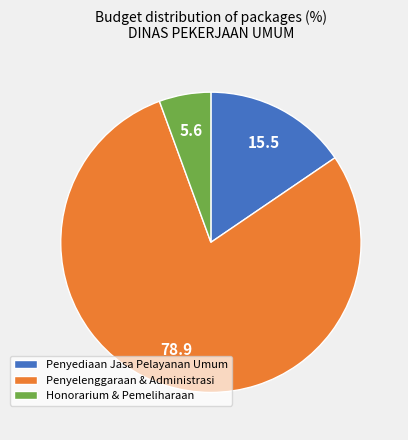

Rank the categories by value from highest to lowest.

Penyelenggaraan & Administrasi, Penyediaan Jasa Pelayanan Umum, Honorarium & Pemeliharaan